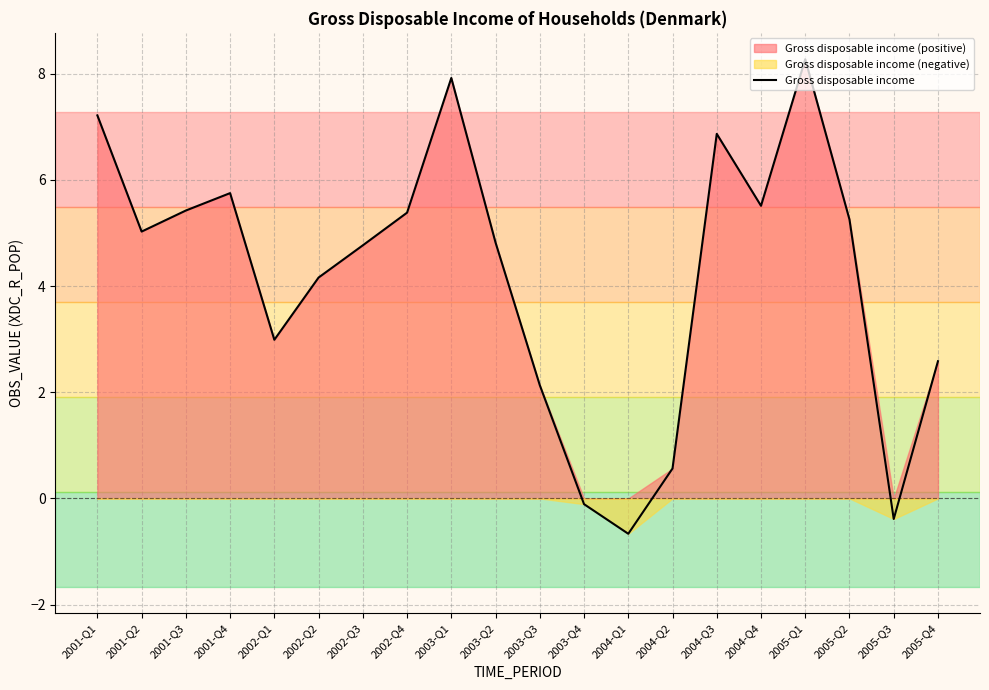

True or false: there are more than 1 points higher than both neighbors.

True